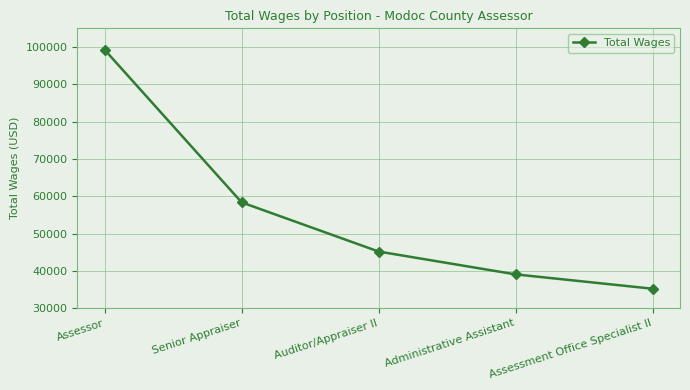

What is the label of the 1st point from the left?

Assessor